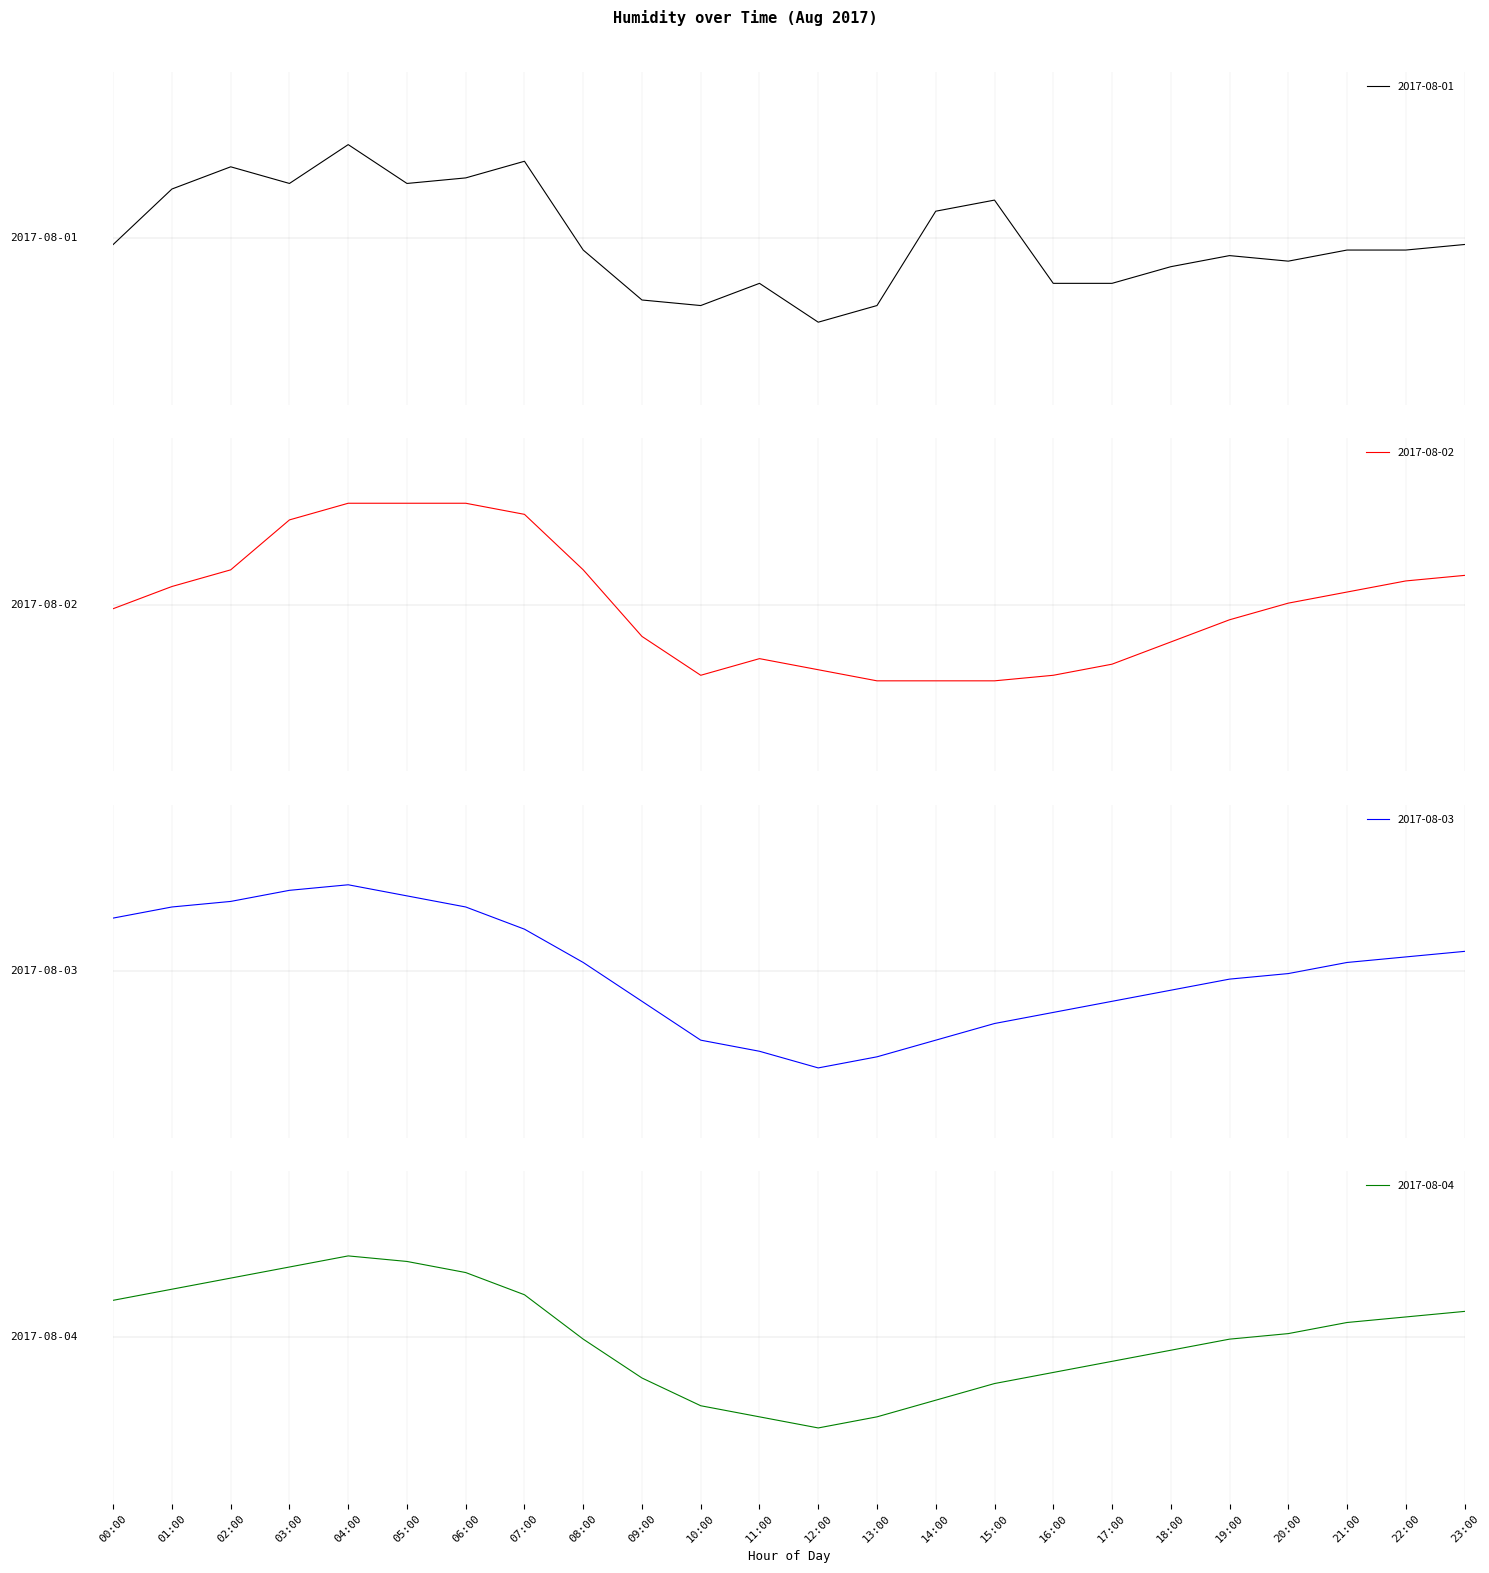

What is the label of the 22nd point from the left?

21:00